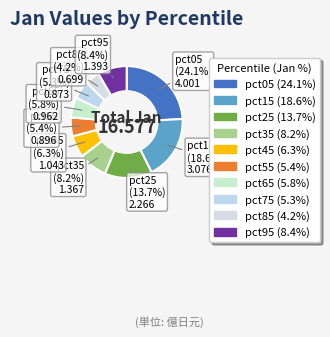

Rank the categories by value from lowest to highest.

pct85, pct75, pct55, pct65, pct45, pct35, pct95, pct25, pct15, pct05